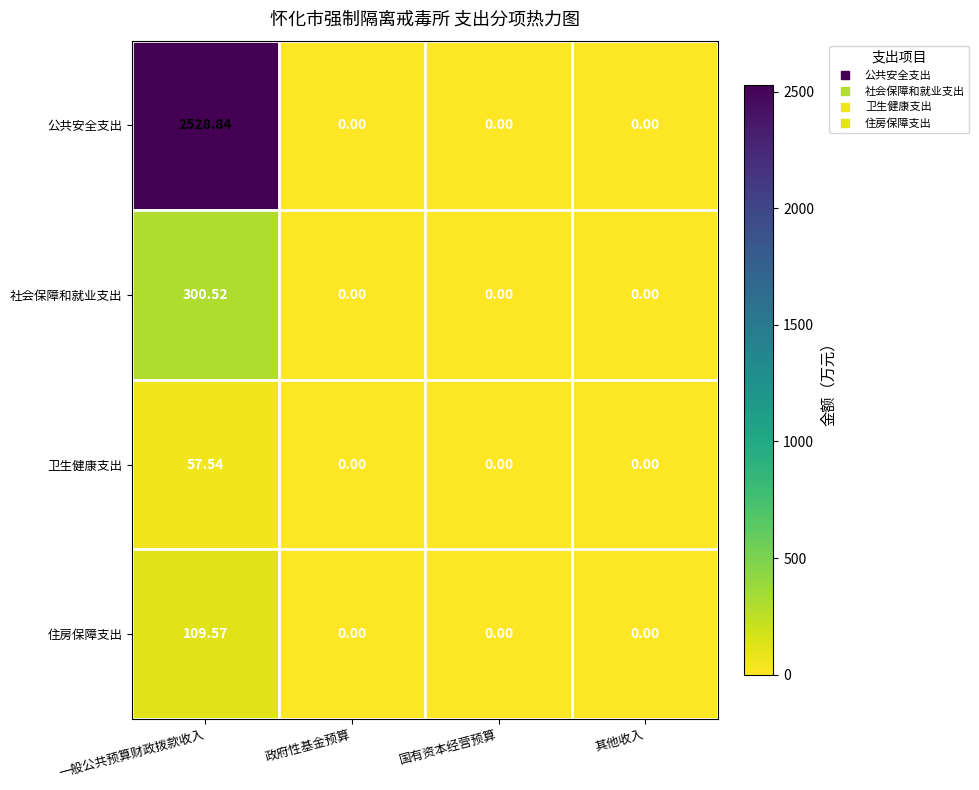

List the series in order of their peak value, lowest first.

卫生健康支出, 住房保障支出, 社会保障和就业支出, 公共安全支出